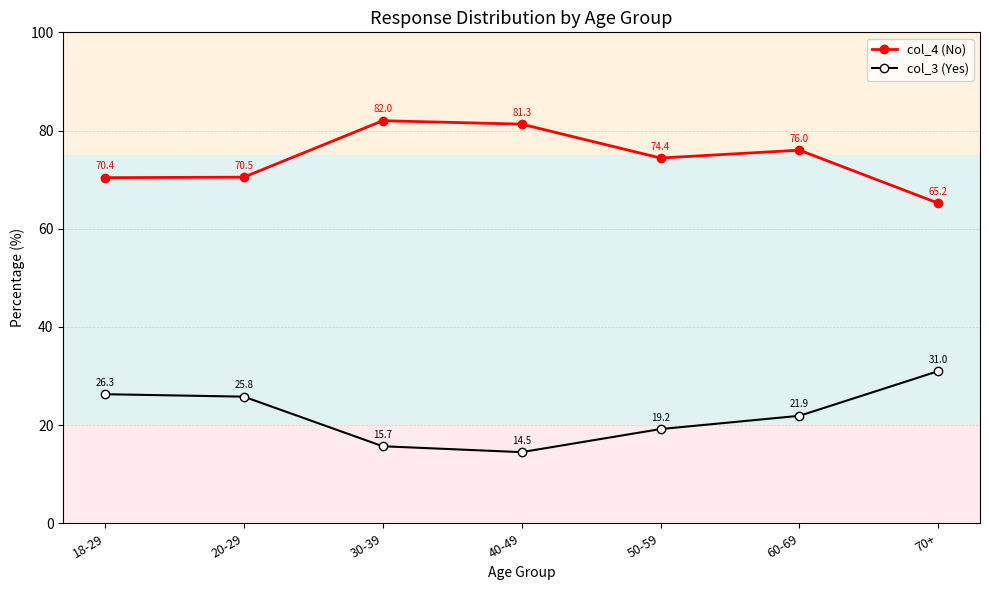

What is the average value of the col_3 (Yes) series?

22.1